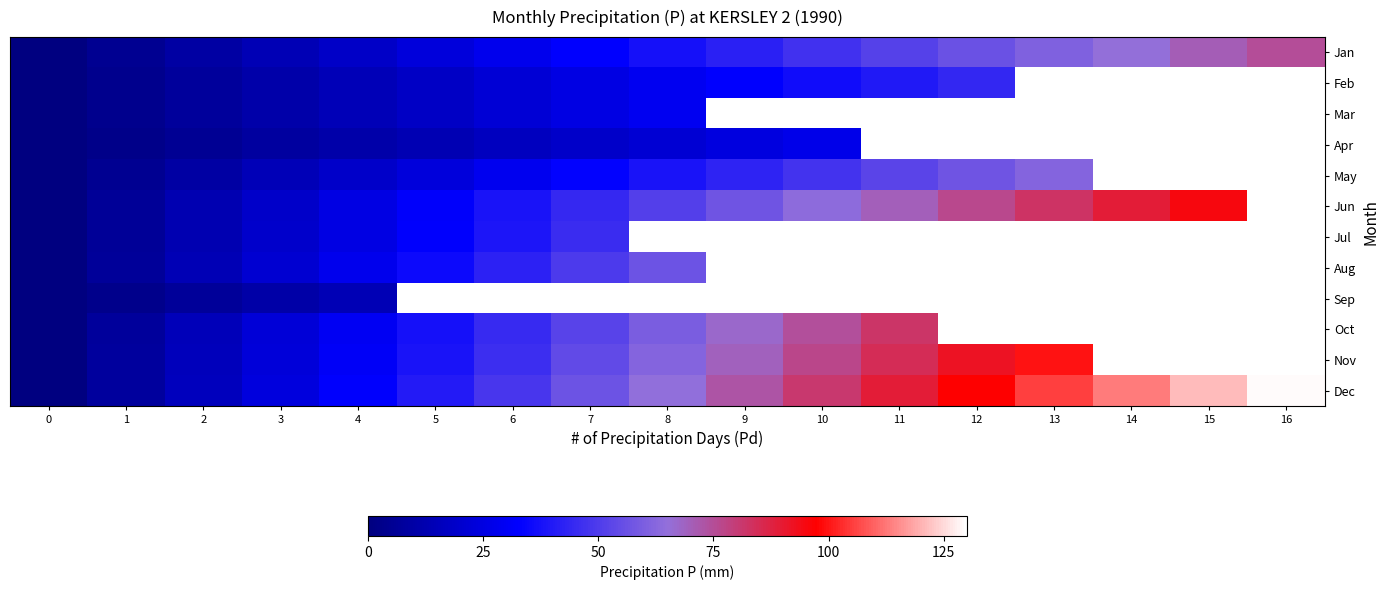

Which series has the widest spread of values?

Dec